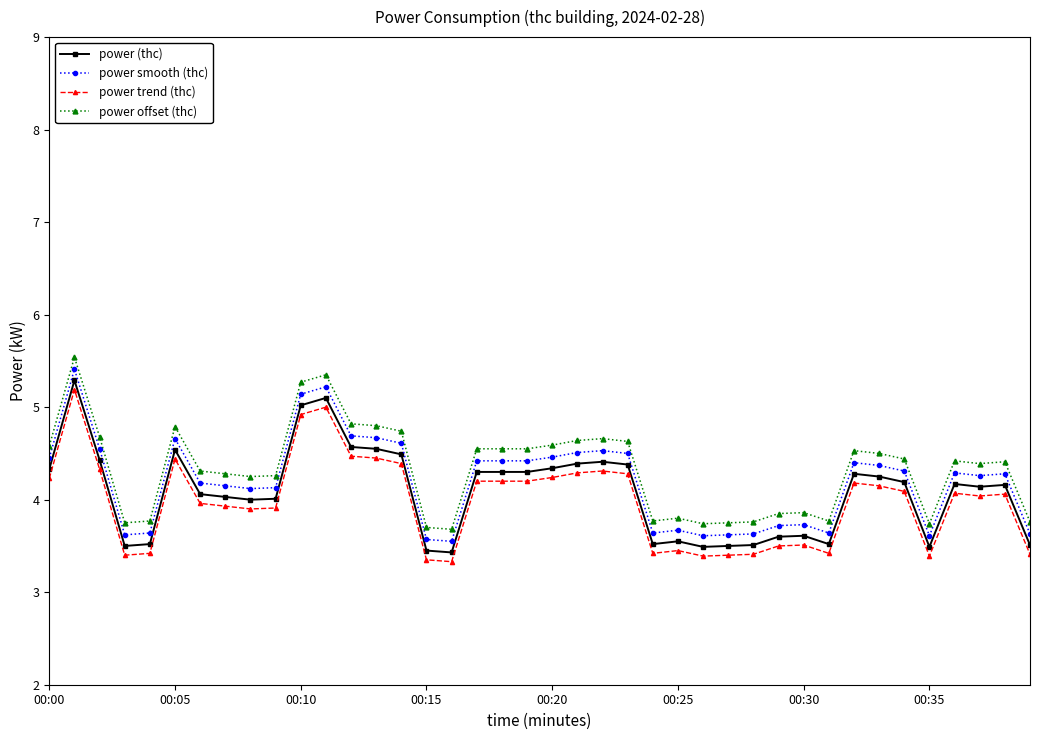

What is the greatest value displayed?

5.5